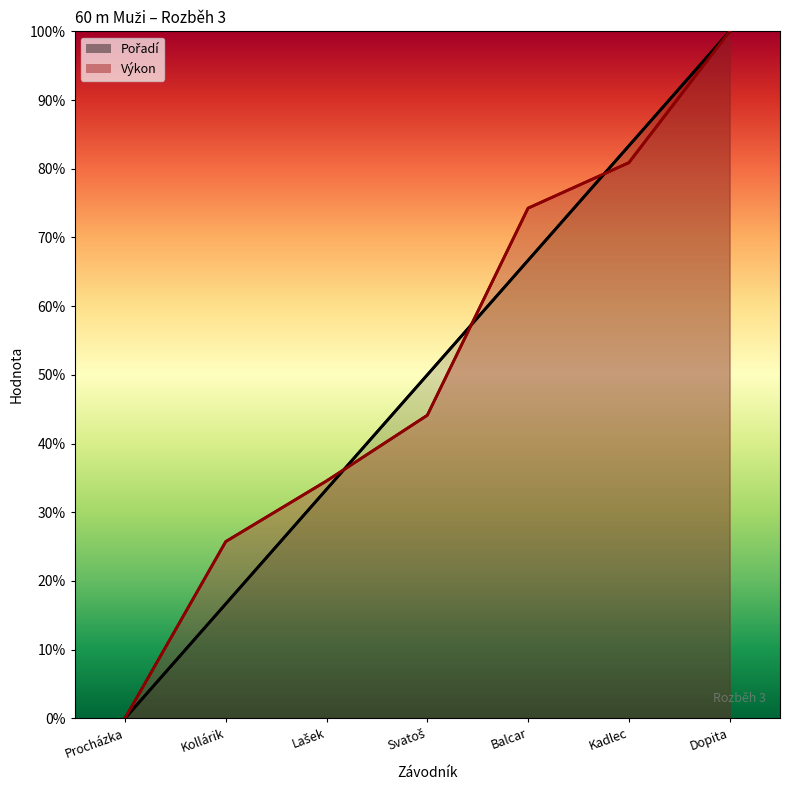

Where does the Pořadí series first go above 50?

Balcar